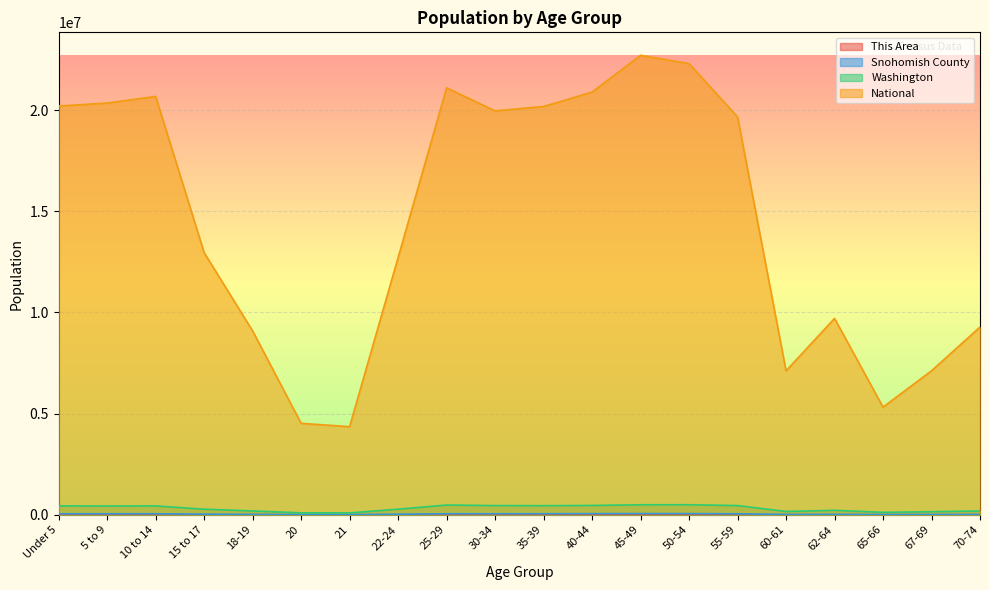

Reading right to left, what are all the values shown in this chart?

This Area: 1466	1178	922	1763	1435	3934	4833	5336	5001	4884	4961	4767	2588	764	801	1843	3193	5176	5089	5083
Snohomish County: 16577	13444	10998	21131	15907	47545	56243	58168	53814	50660	49359	49844	27134	8718	8560	18541	31020	48705	47064	47378
Washington: 186746	151057	119417	219633	162454	453078	495296	492909	459698	448607	453383	480398	275543	91883	94086	188541	273587	438233	429877	439657
National: 9278166	7115361	5319902	9704197	7113727	19664805	22298125	22708591	20890964	20179642	19962099	21101849	12712576	4354294	4519129	9086089	12954254	20677194	20348657	20201362